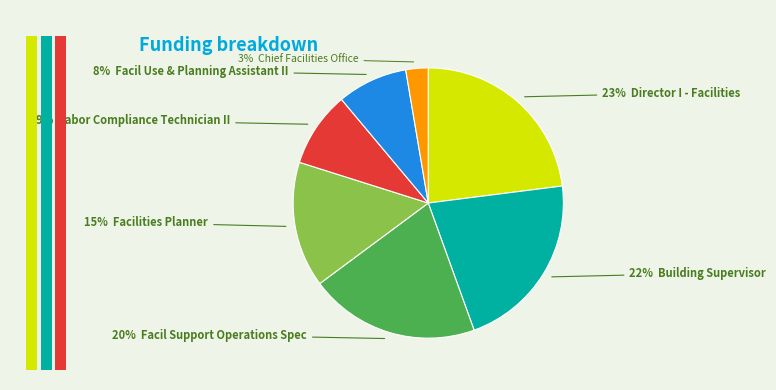

To the nearest percent, what is the difference between the largest and smallest slice percentages?

20%